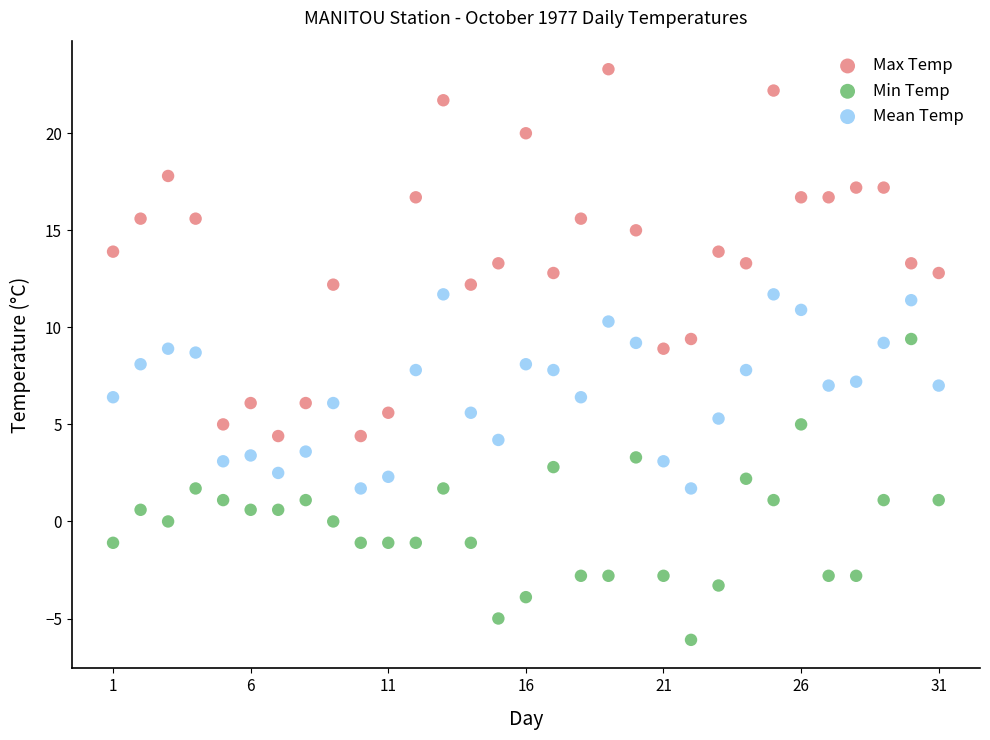

Which series reaches the maximum Y coordinate?

Max Temp